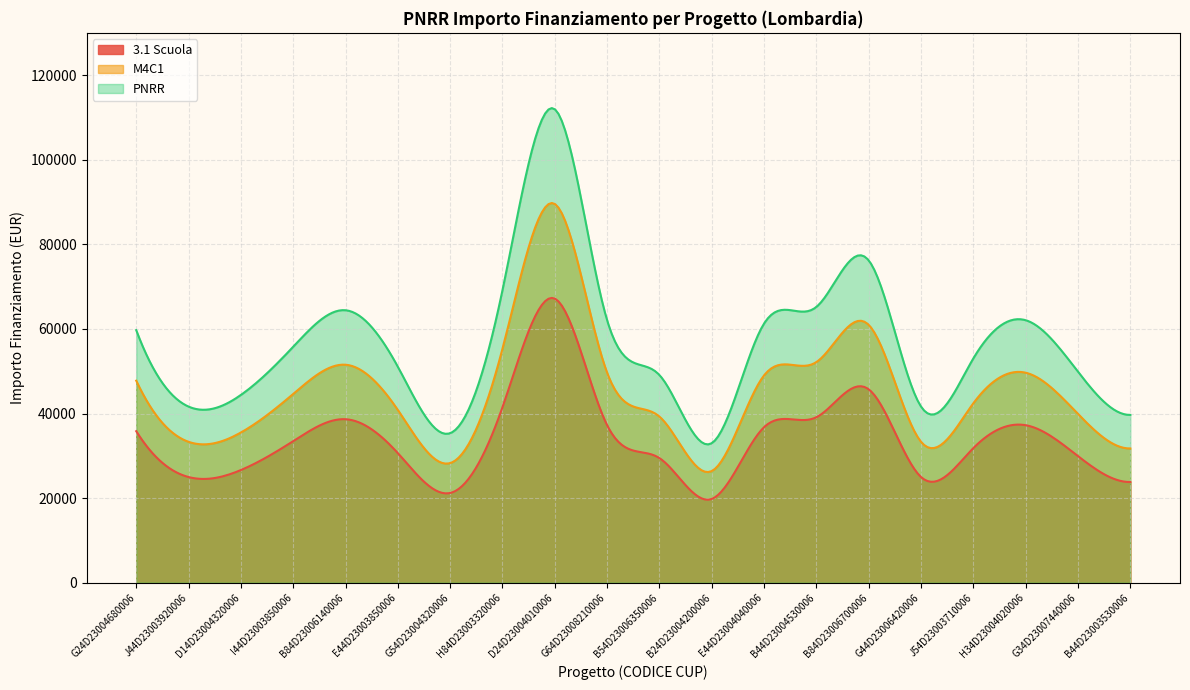

What is the difference between the M4C1 values at B44D23003530006 and G24D23004680006?

16026.4